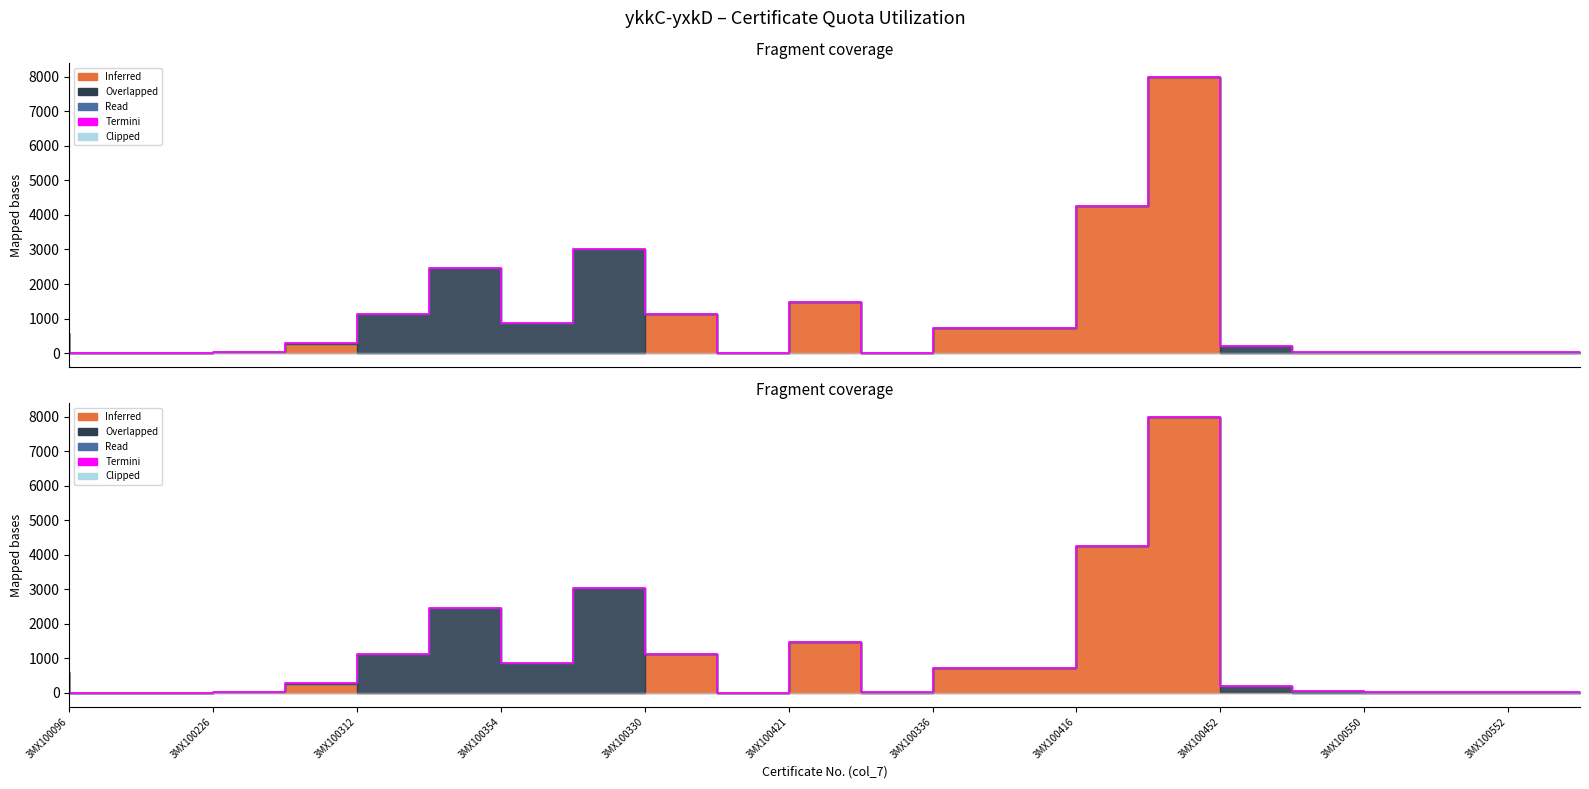

How many data points are less than 596?

11